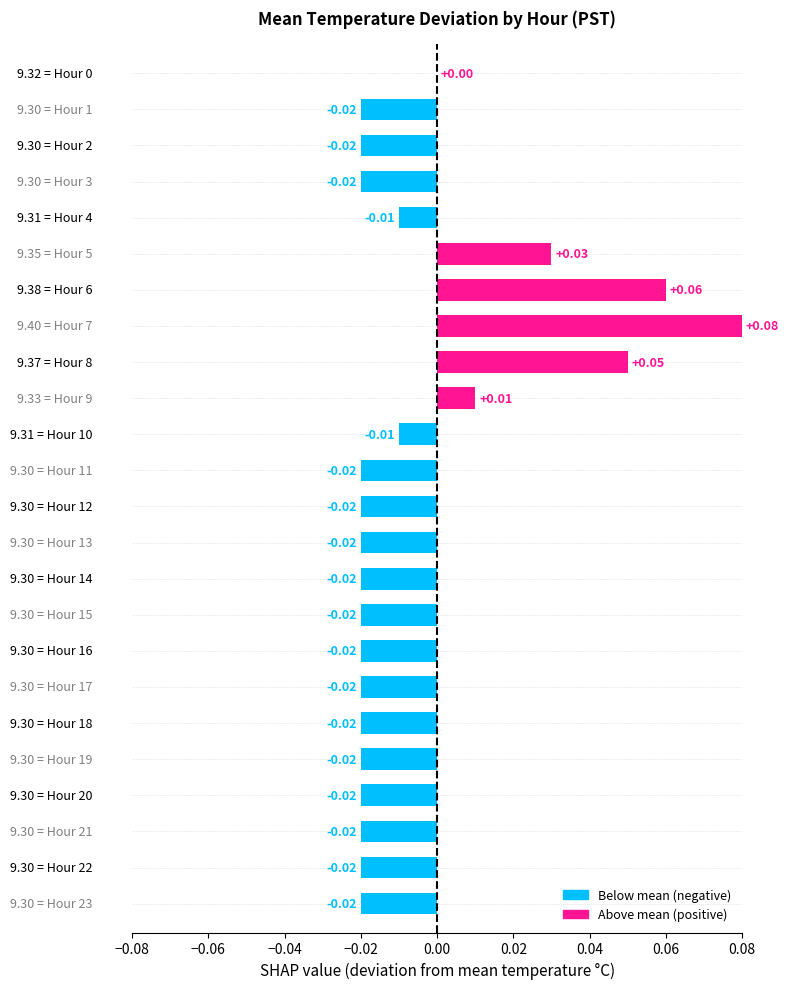

List the labels in order of value, largest first.

7, 6, 8, 5, 9, 0, 4, 10, 1, 2, 3, 11, 12, 13, 14, 15, 16, 17, 18, 19, 20, 21, 22, 23